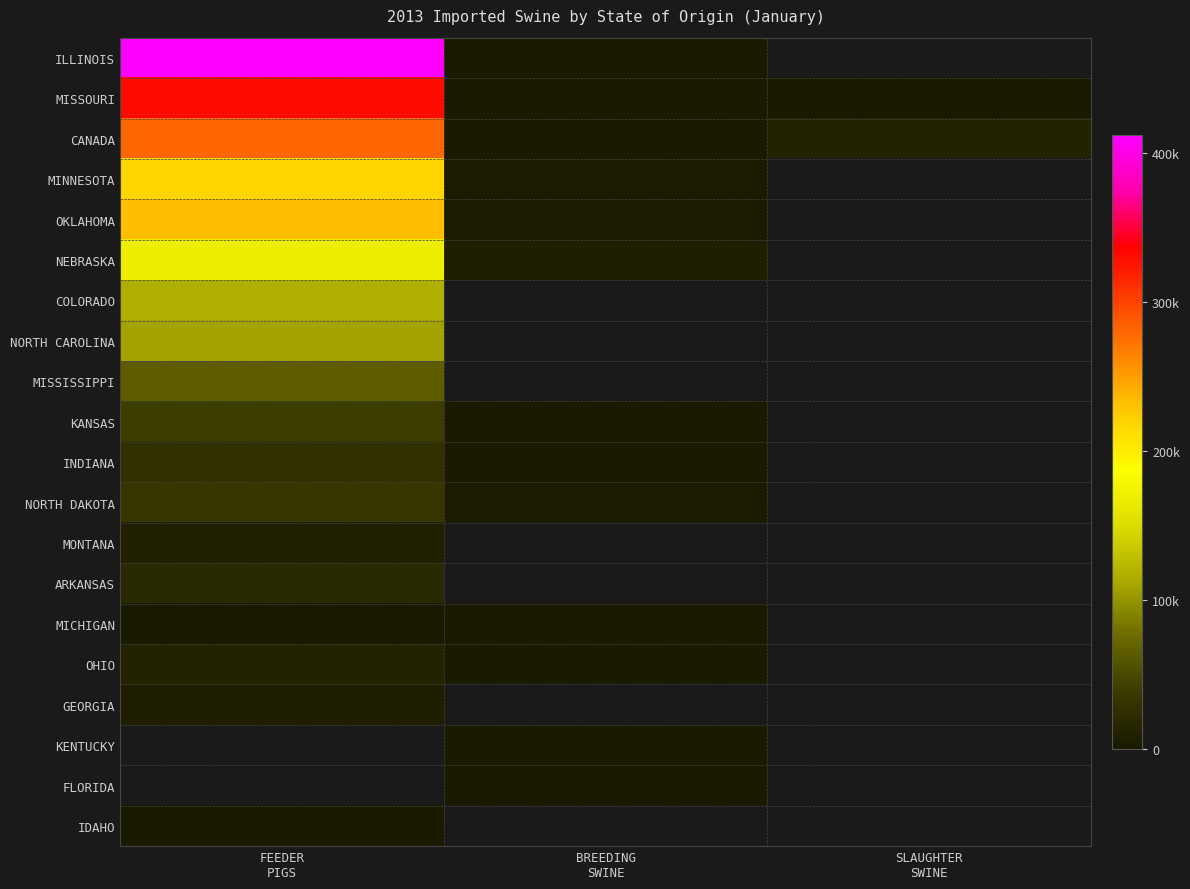

Between FEEDER
PIGS and BREEDING
SWINE, which is larger?

FEEDER
PIGS